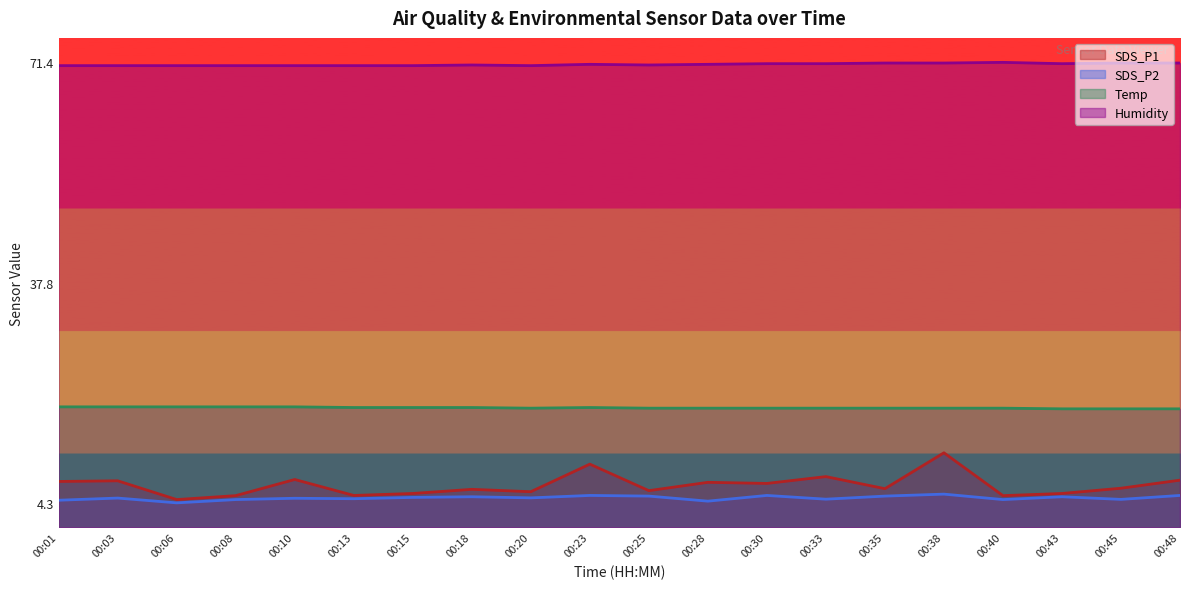

At which category does Temp reach its first local valley?

00:20